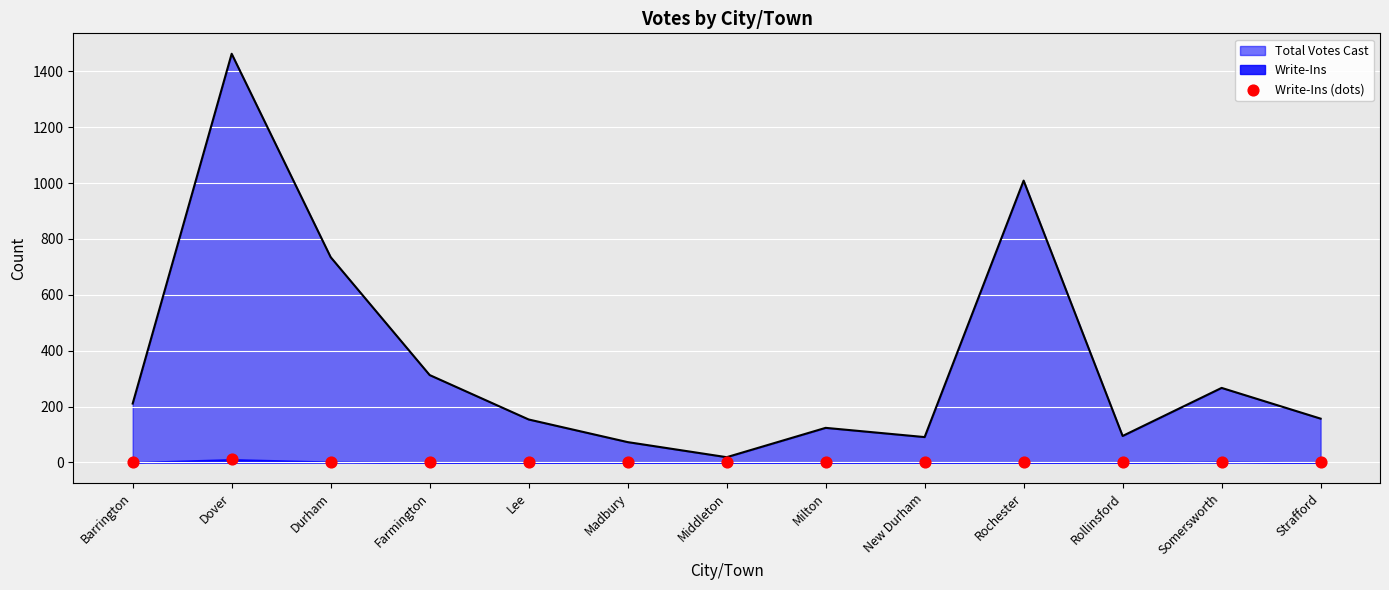

Which has a higher value, Middleton or Lee?

Middleton